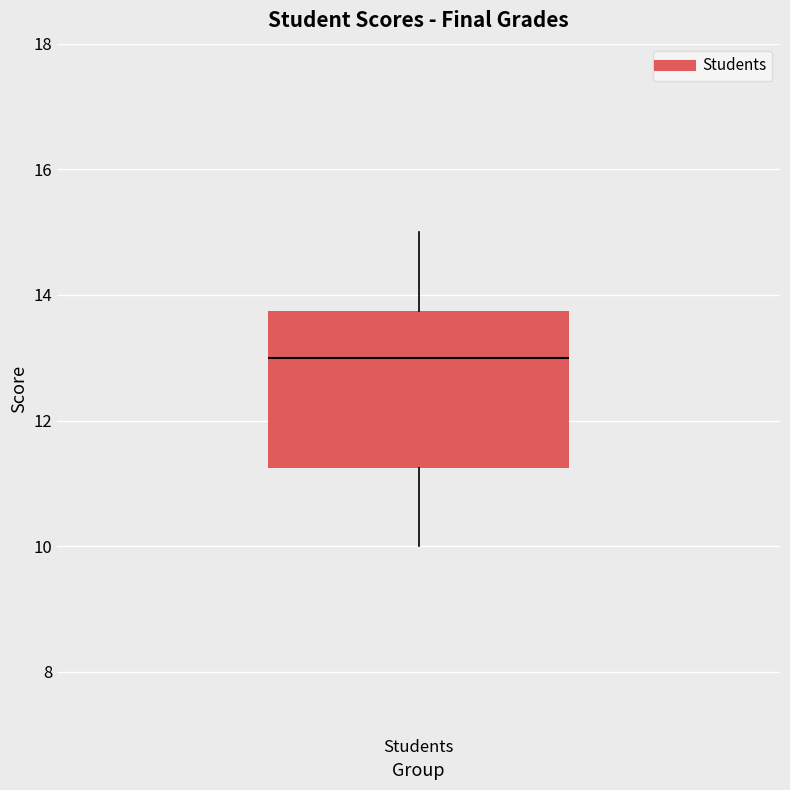

Transcribe this box plot: give where the median line is, the range the box spans, and where the two whiskers end, as read against the y-axis. The values are not printed on the chart, so give them approximately, as read against the axis.

median 13.0, box 11.2 to 13.8, whiskers 10.0 to 15.0